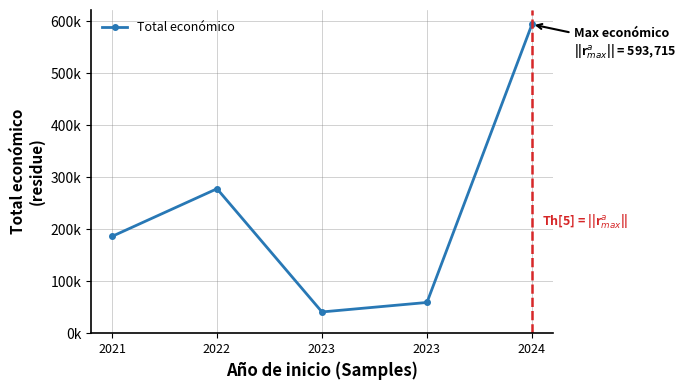

Does the chart have visible grid lines?

Yes